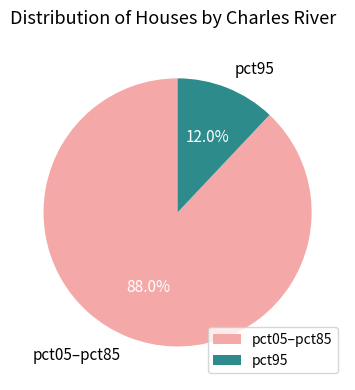

Combined, do pct05–pct85 and pct95 account for over 50%?

Yes